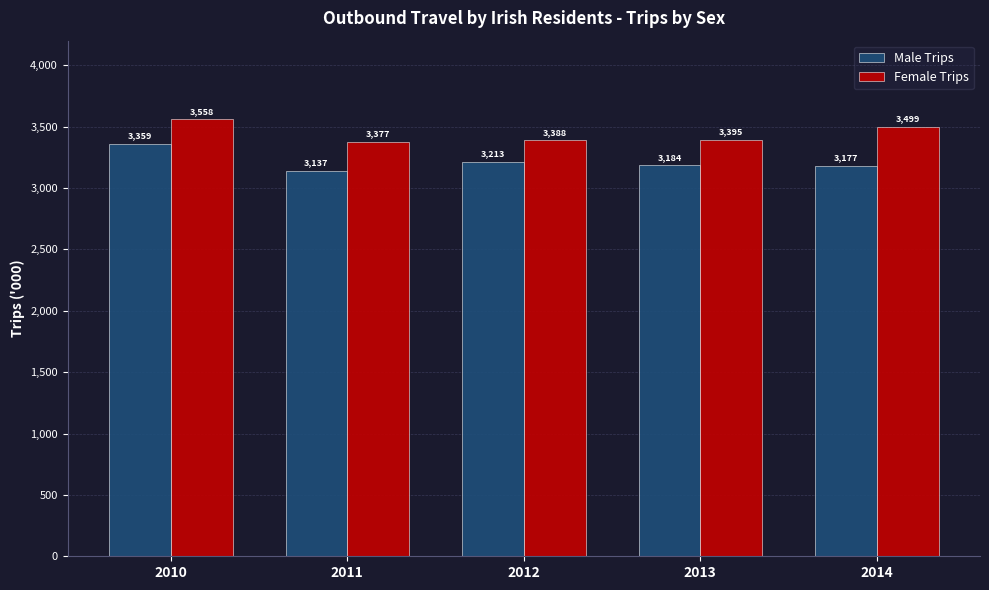

How many groups of bars are there?

5